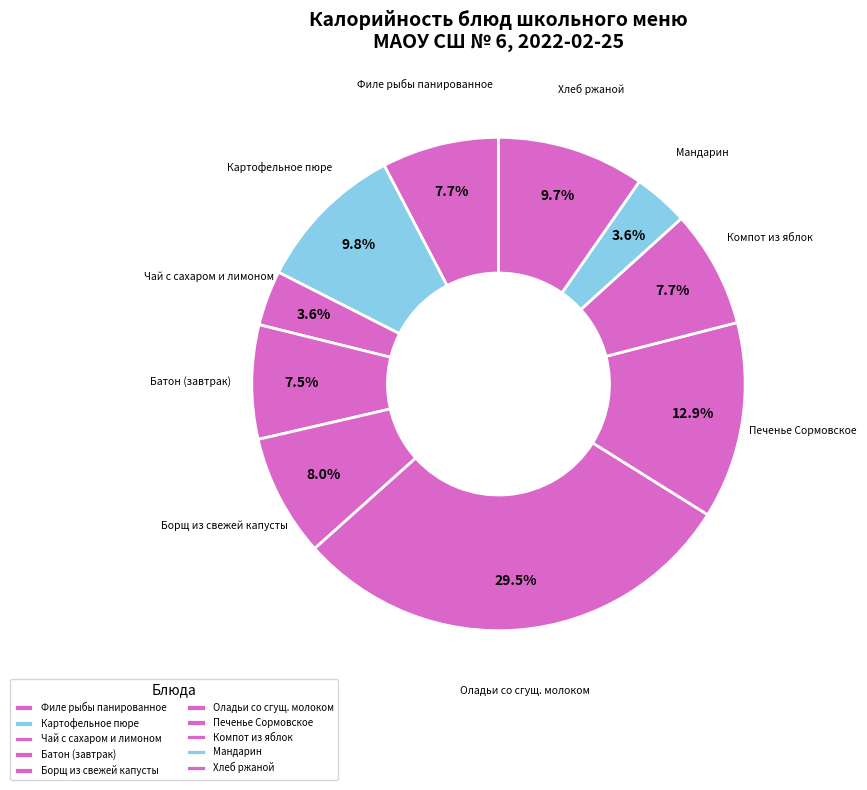

How many slices are in this pie chart?

10